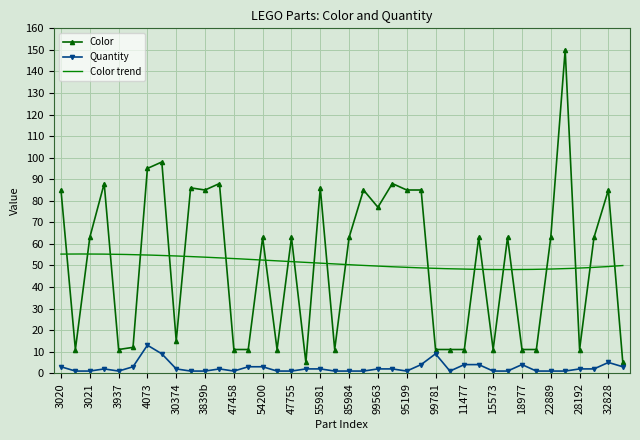

True or false: Color and Quantity cross at least once.

False